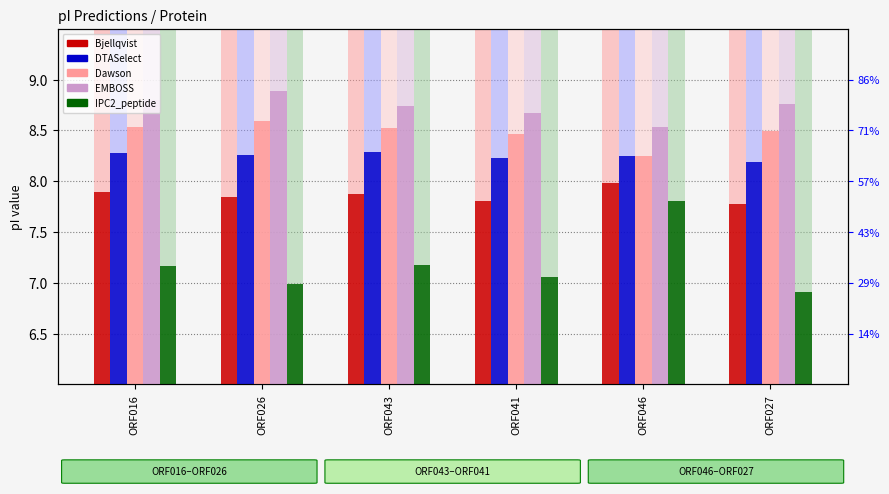

The value of IPC2_peptide at ORF026 is 2.8. True or false?

False